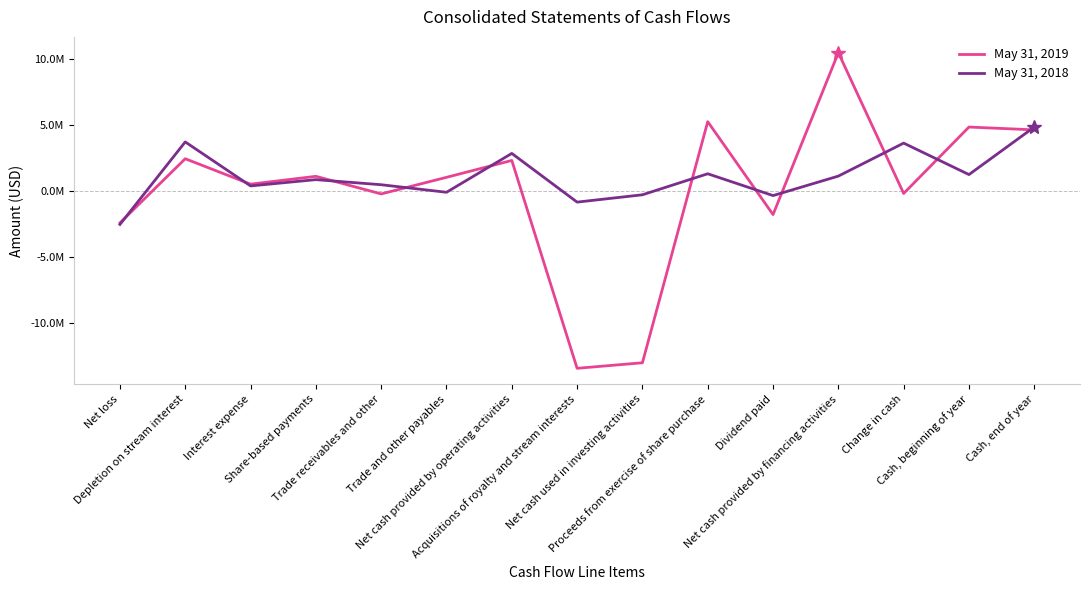

What is the sum of the May 31, 2018 values at Acquisitions of royalty and stream interests and Depletion on stream interest?

2820594